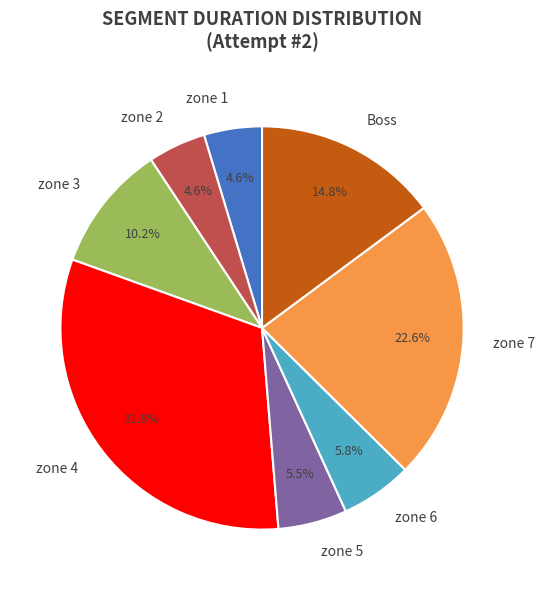

The Boss slice represents 7% of the pie. True or false?

False